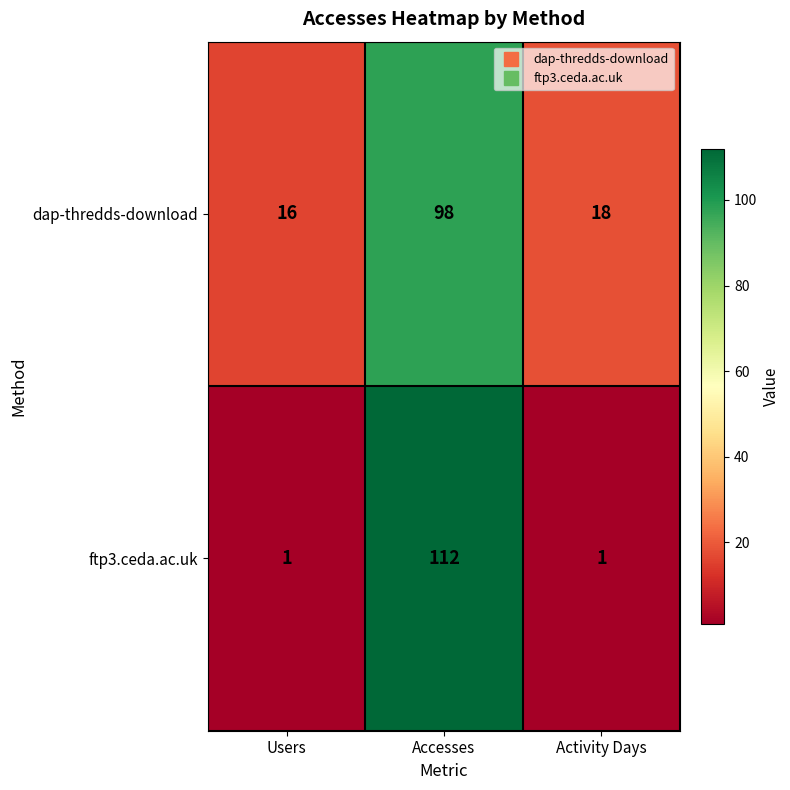

How many distinct data groups are displayed?

2